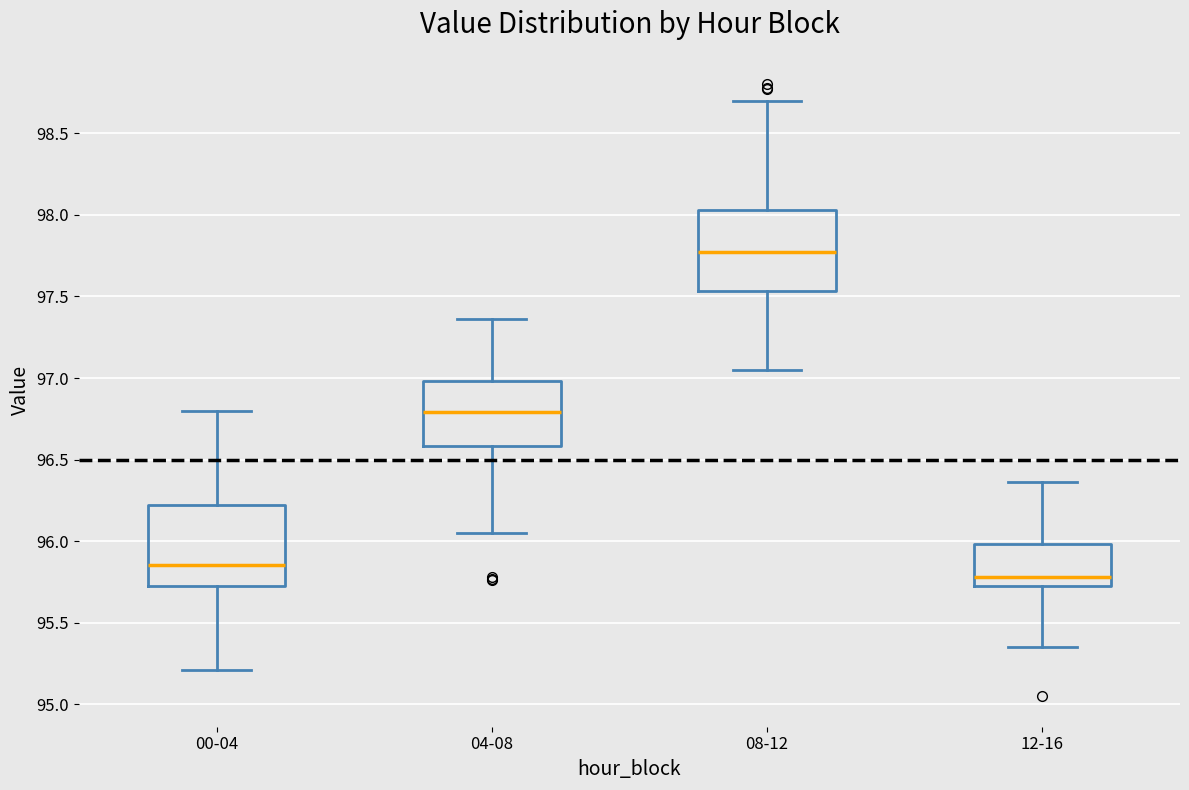

Reading left to right, transcribe this box plot: for each box, give where its median line is, the range the box spans, and where its two whiskers end, as read against the y-axis. The values are not printed on the chart, so give them approximately, as read against the axis.

00-04: median 95.85, box 95.70 to 96.20, whiskers 95.20 to 96.80
04-08: median 96.80, box 96.60 to 97.00, whiskers 96.05 to 97.35
08-12: median 97.80, box 97.55 to 98.05, whiskers 97.05 to 98.70
12-16: median 95.80, box 95.70 to 96.00, whiskers 95.35 to 96.35